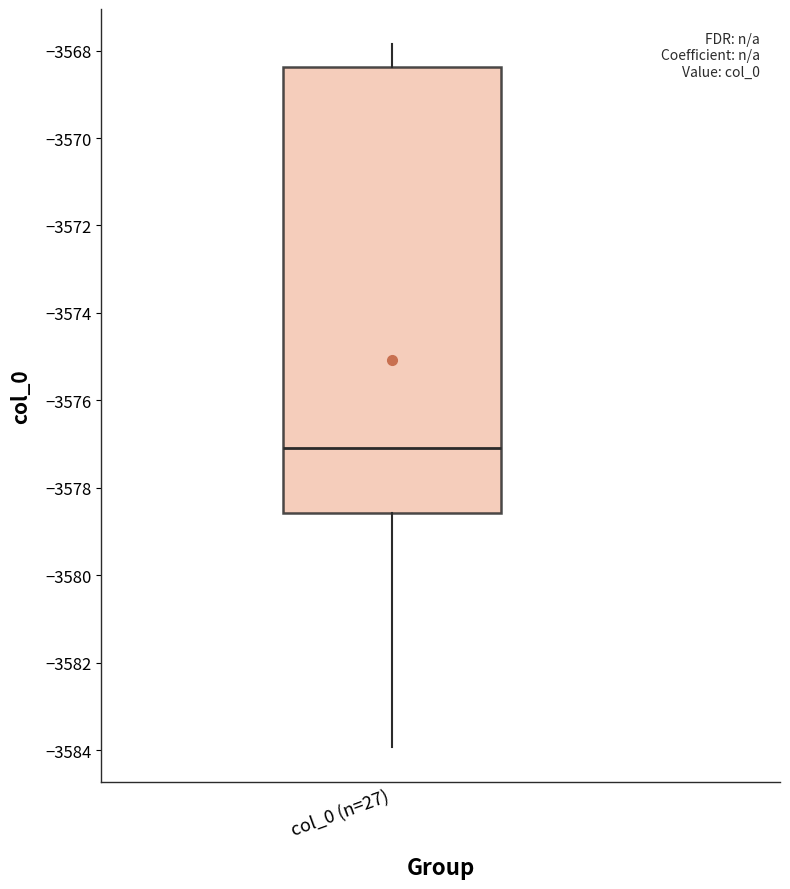

Read this box plot against the y-axis: the position of the median line, the range covered by the box, and the ends of both whiskers. The values are not printed on the chart, so give them approximately, as read against the axis.

median -3577.0, box -3578.6 to -3568.4, whiskers -3584.0 to -3567.8